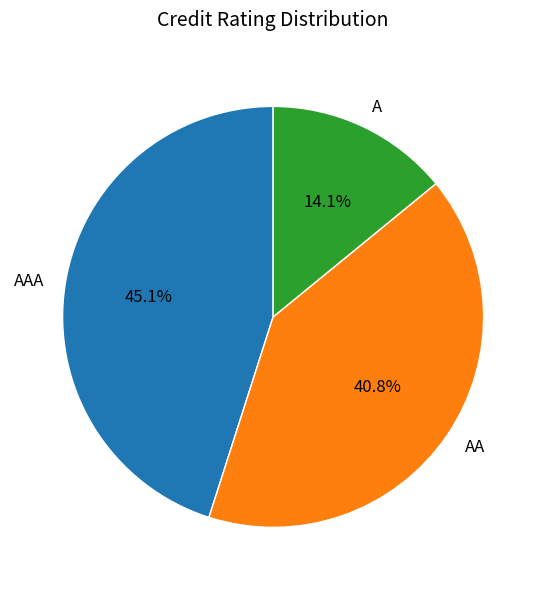

Which has a higher value, AA or AAA?

AAA